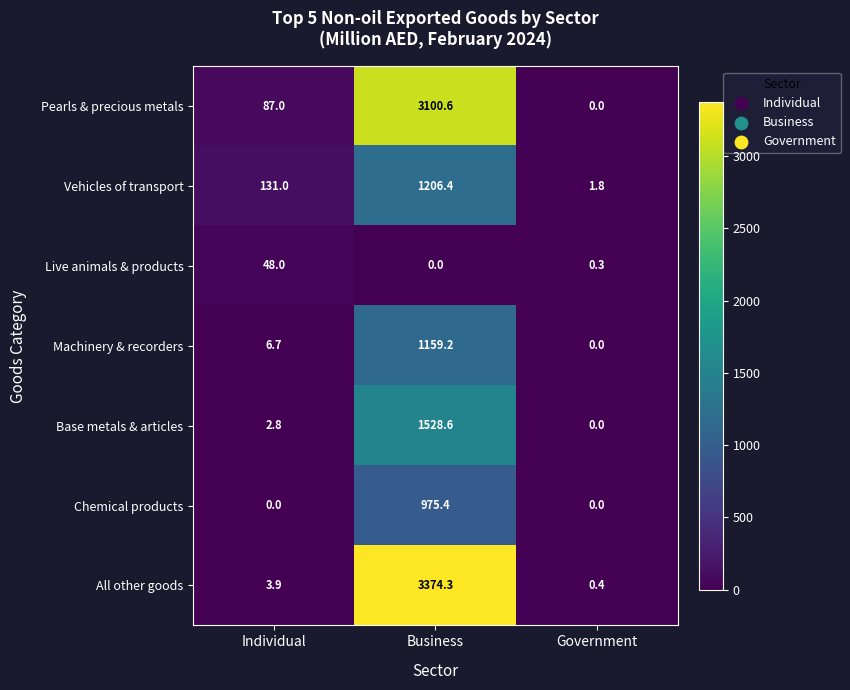

What is the maximum value for Pearls & precious metals?

3100.6